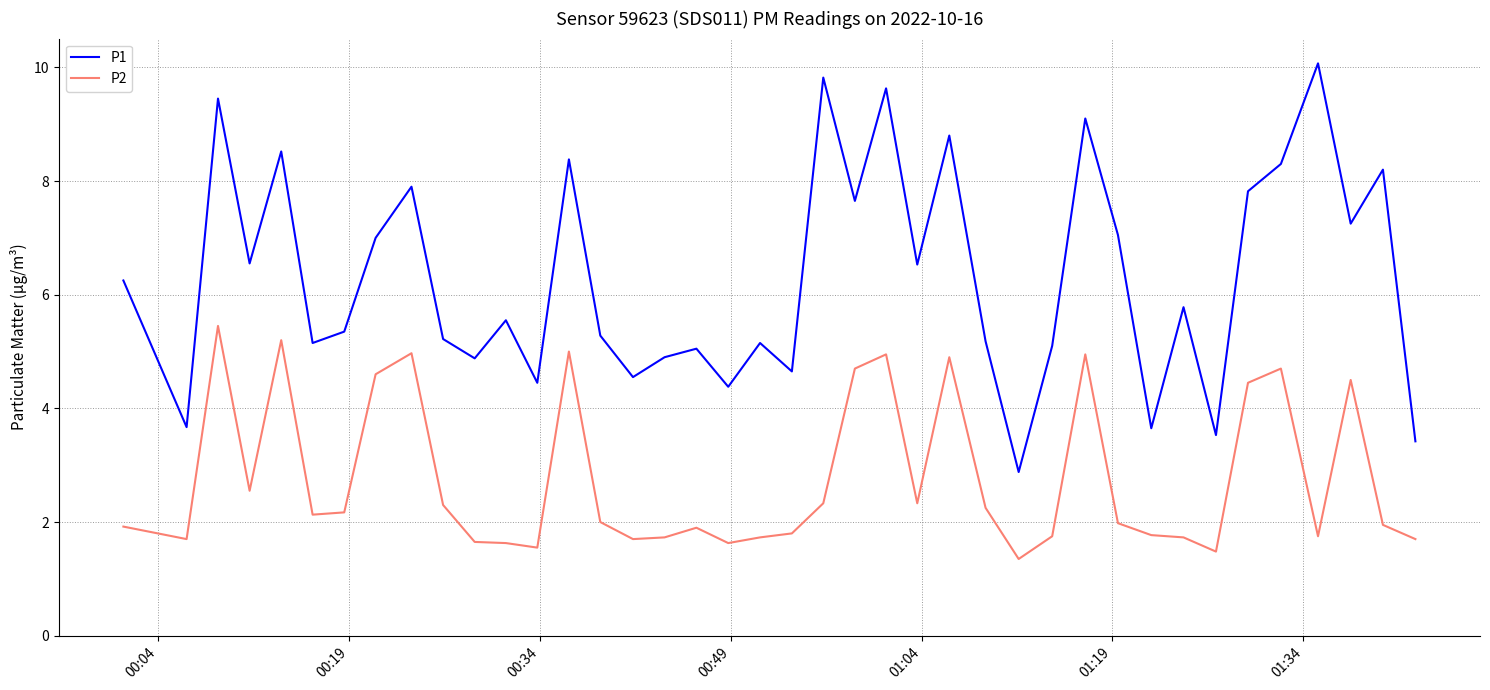

Which series has the largest total across all categories?

P1